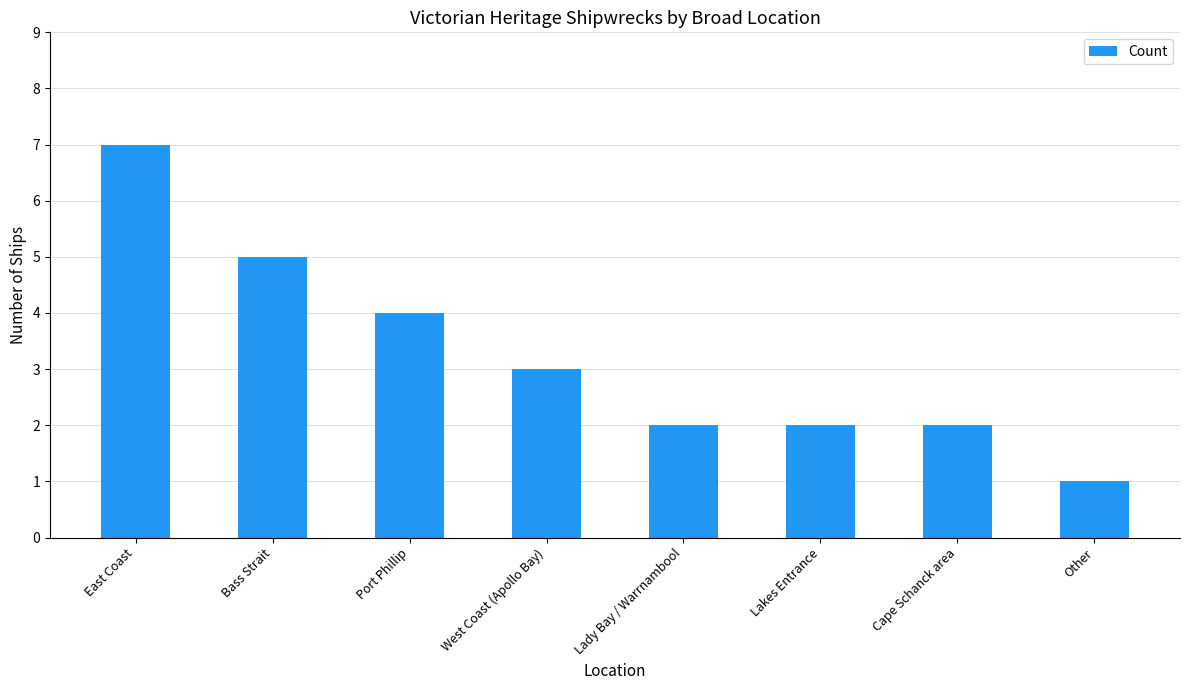

How many data points are less than 3?

4